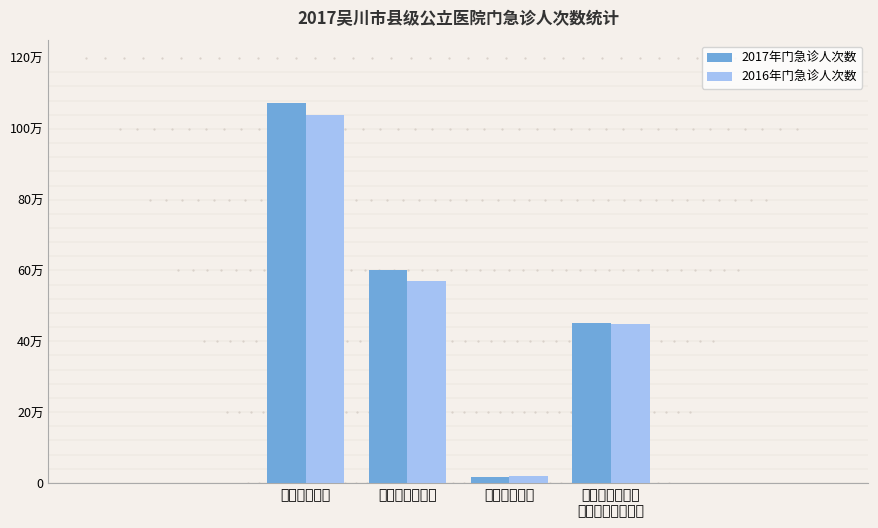

What are all the series names shown in the legend?

2017年门急诊人次数, 2016年门急诊人次数